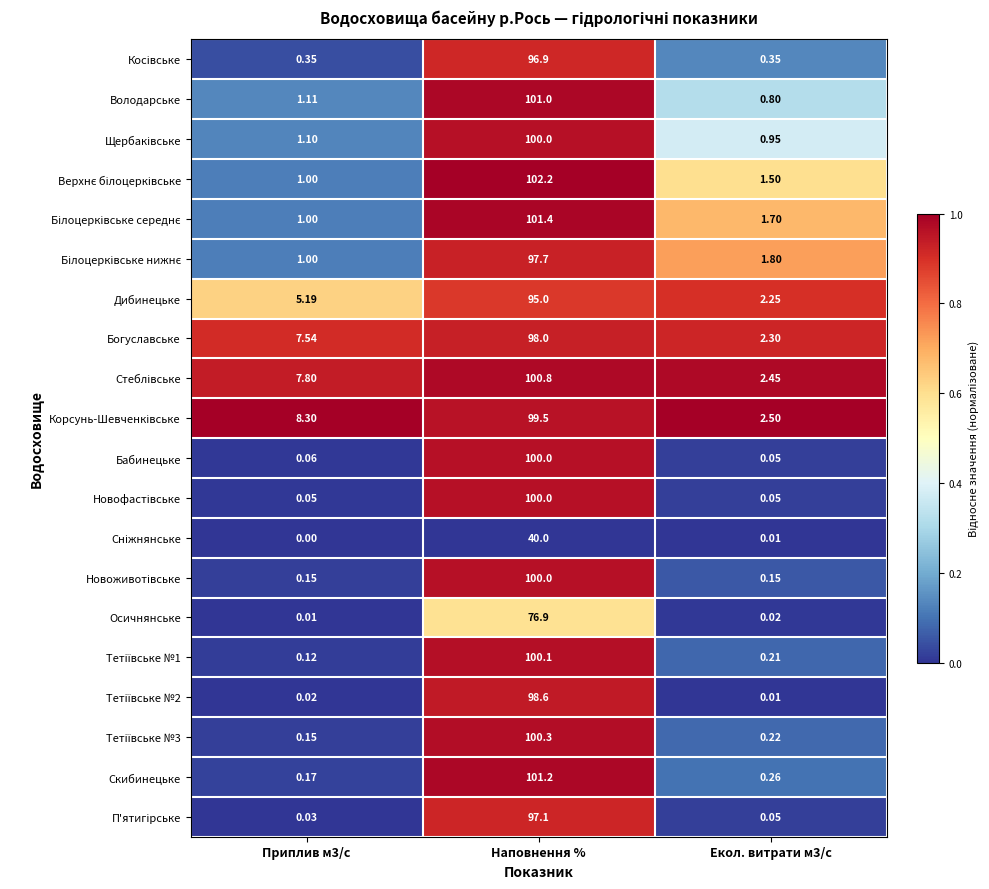

What is the spread (max minus min) of values at Приплив м3/с?

8.3